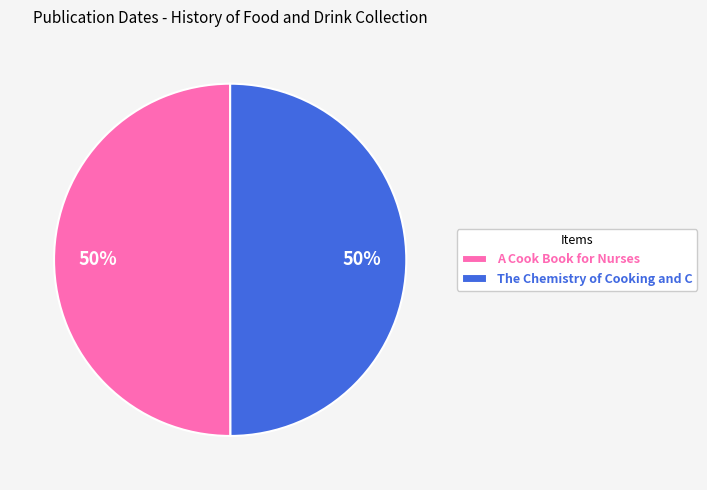

To the nearest percent, what portion does A Cook Book for Nurses represent?

50%